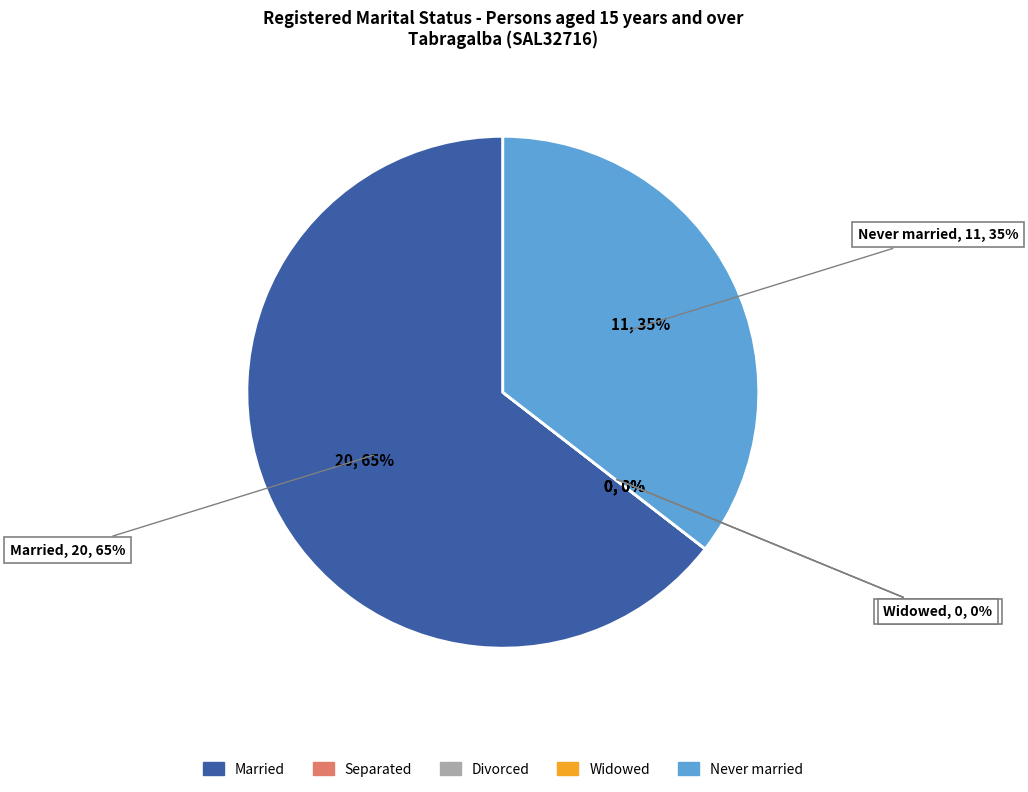

To the nearest percent, what portion does Never married represent?

35%